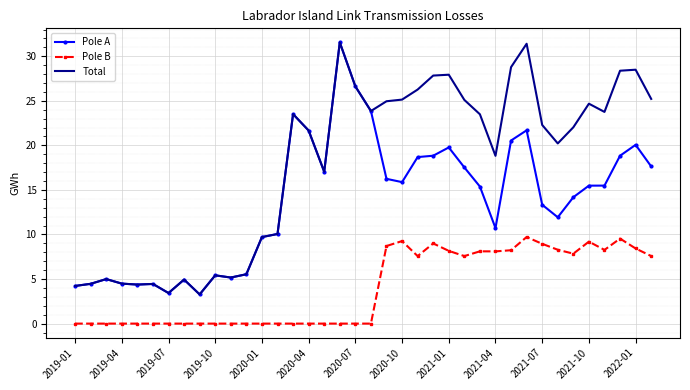

True or false: Total and Pole B cross at least once.

False